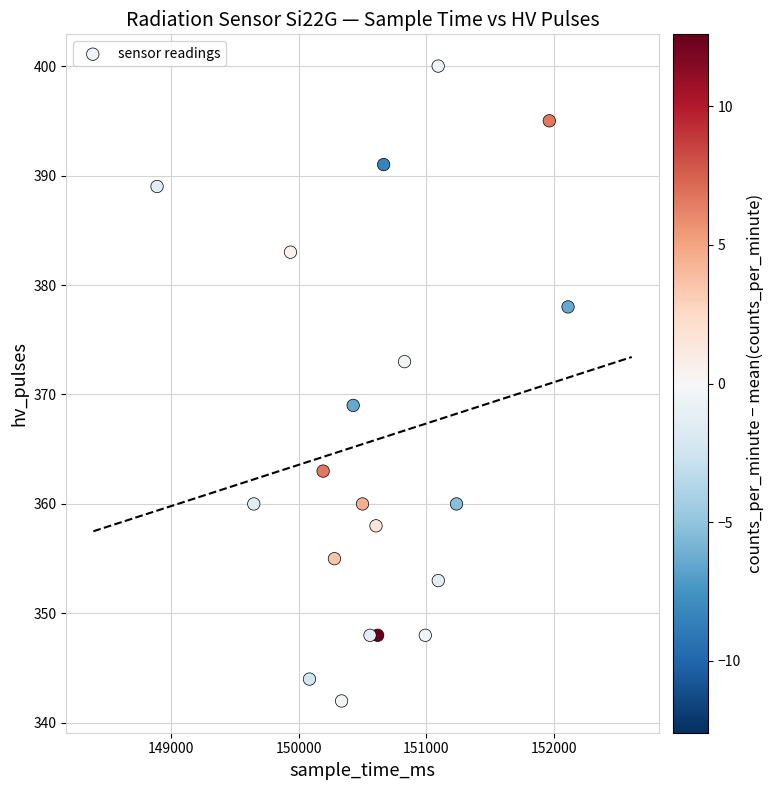

What is the range of X values (max minus min)?

3225